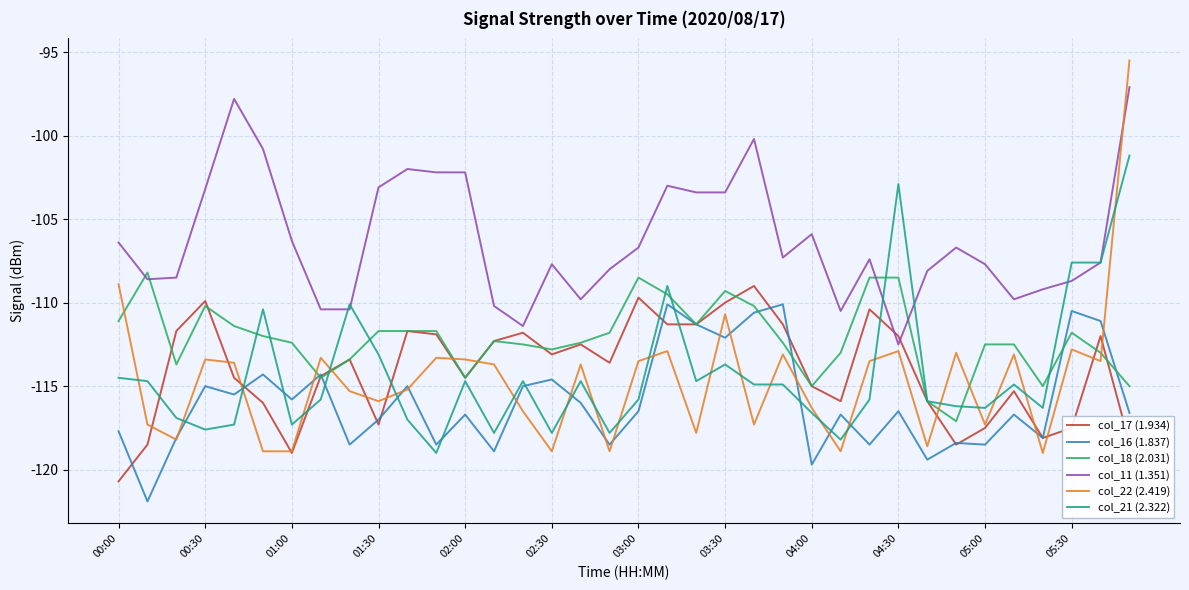

Which series has the largest range (max minus min)?

col_22 (2.419)